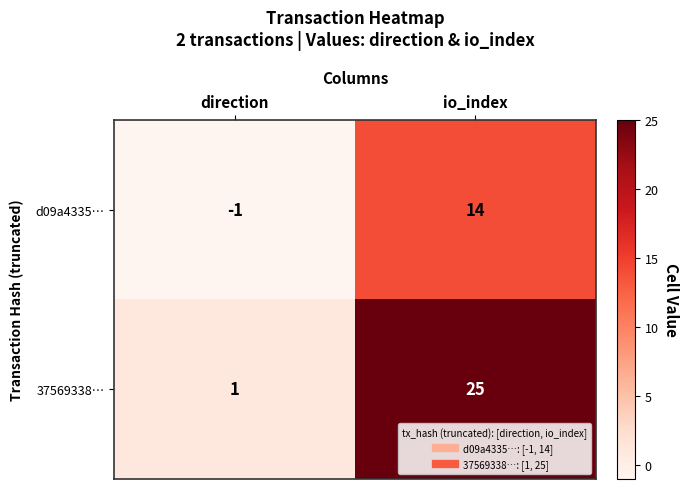

The value of d09a4335… at io_index is 7. True or false?

False